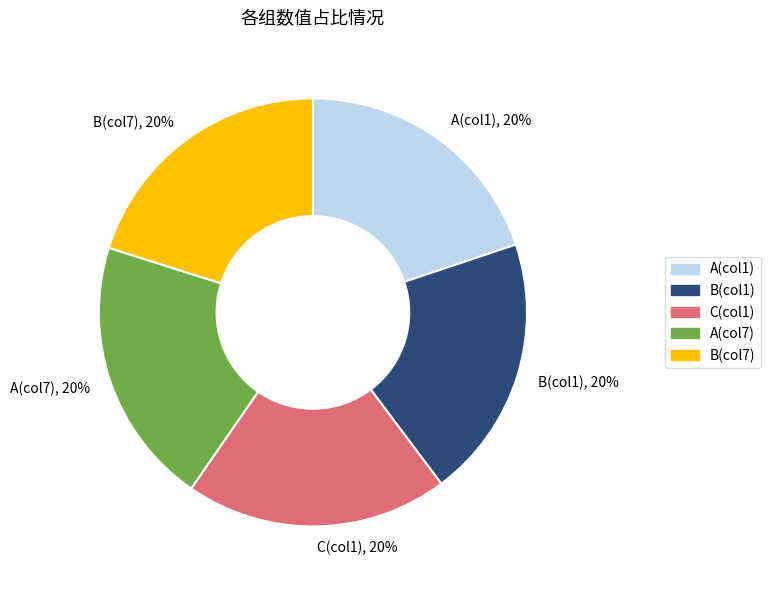

How many segments does this pie chart have?

5